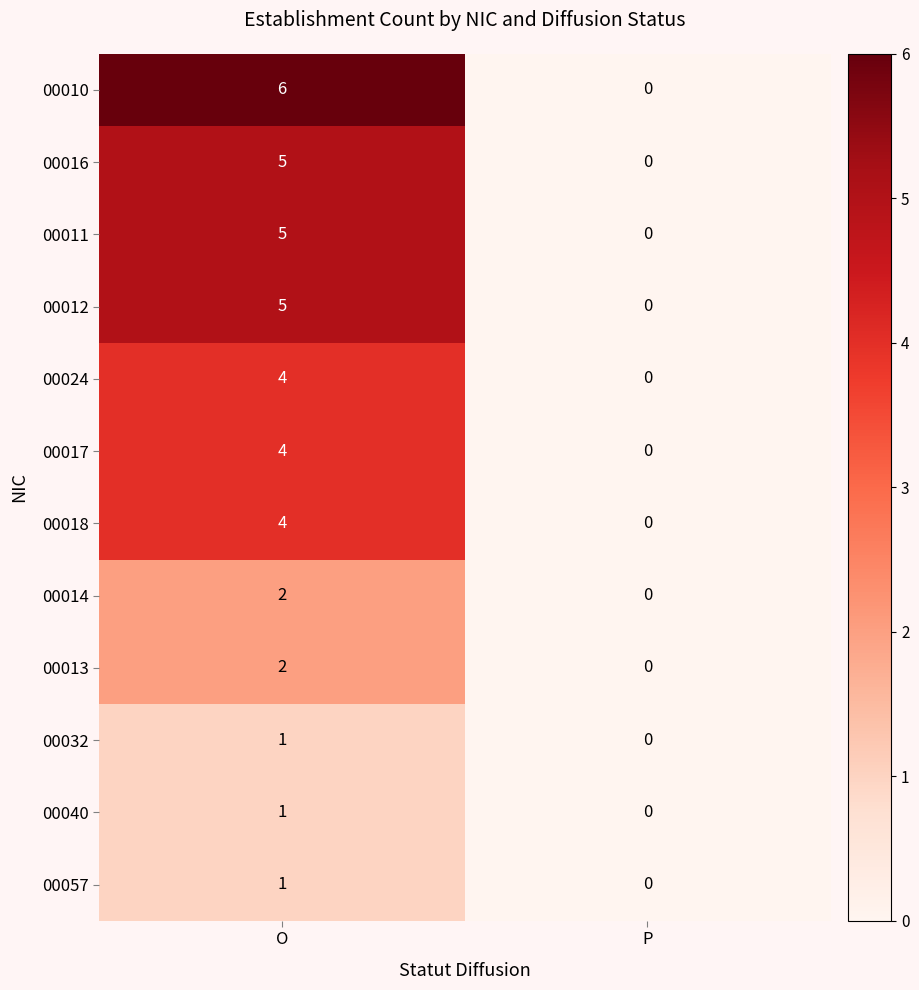

What is the sum of all 00016 values?

5